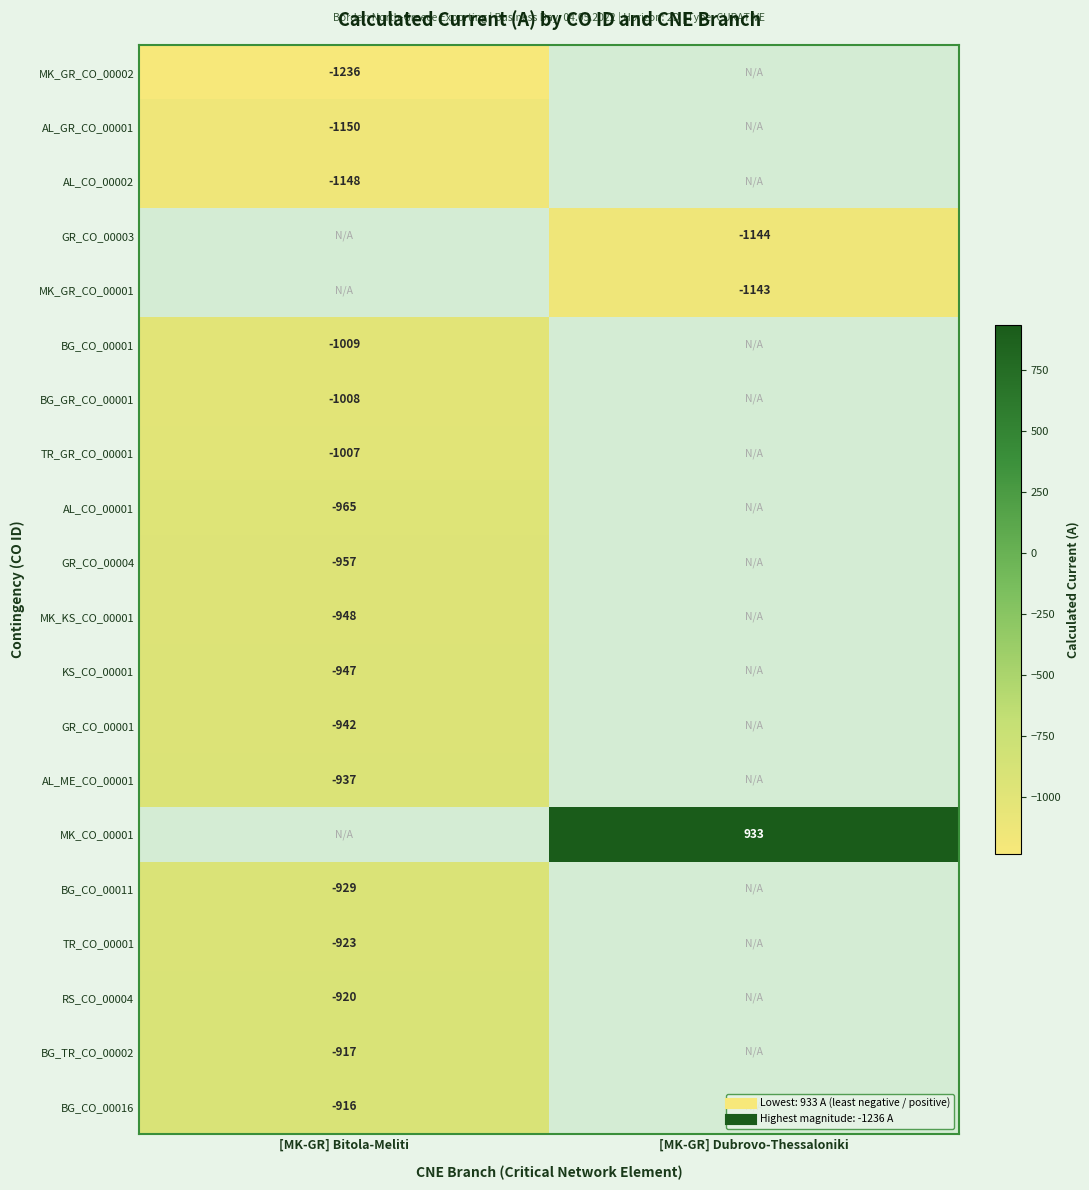

The value of BG_TR_CO_00002 at [MK-GR] Bitola-Meliti is -917.0. True or false?

True